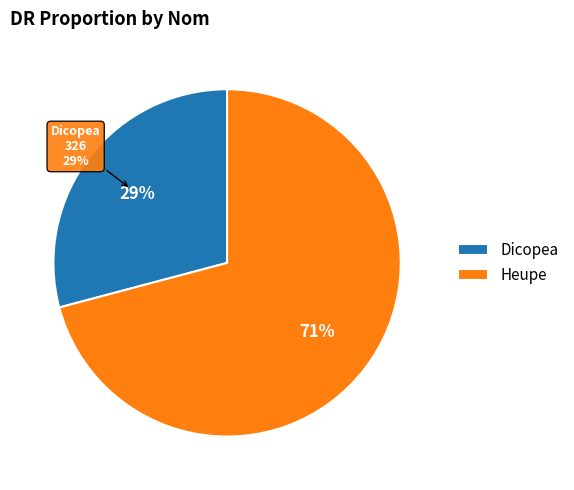

To the nearest percent, what is the combined percentage of Dicopea and Heupe?

100%